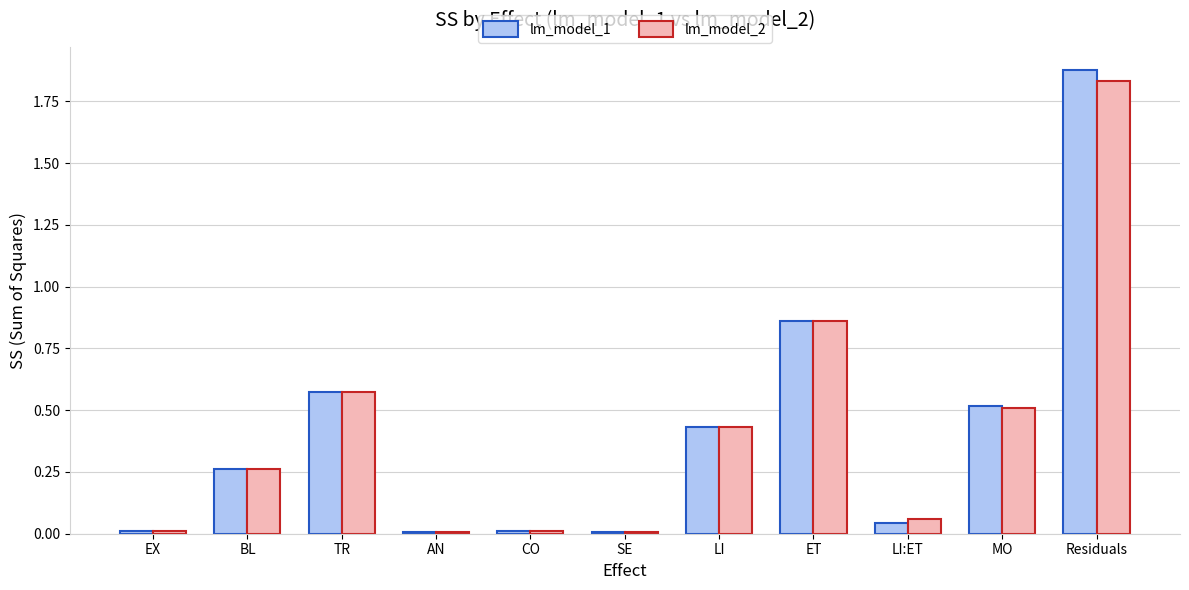

The value of lm_model_1 at MO is 0.5. True or false?

True